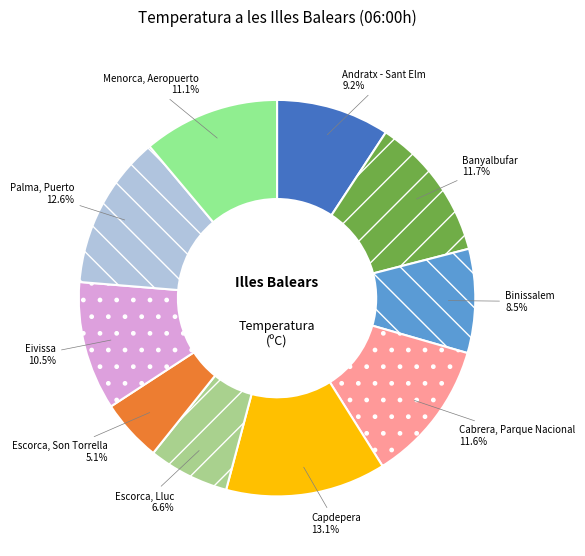

The Palma, Puerto slice represents 13% of the pie. True or false?

True